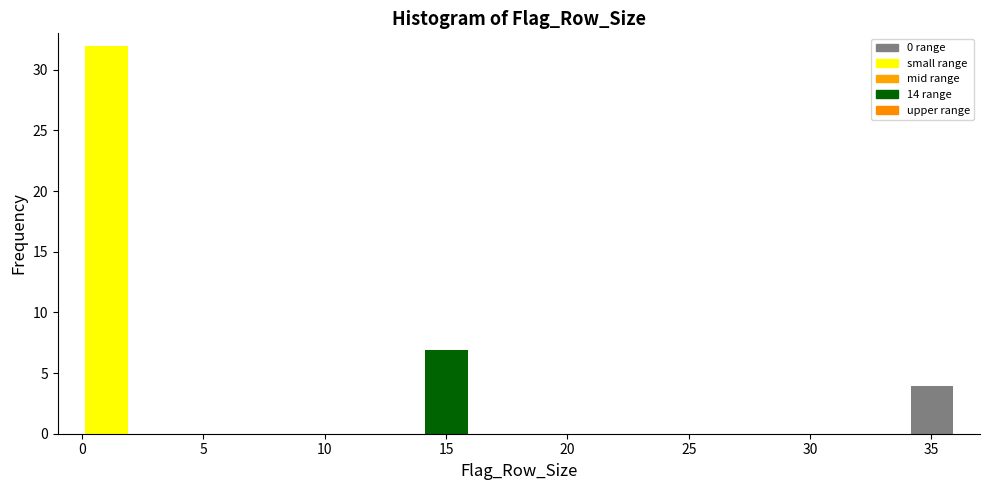

Which range on the x-axis has the tallest bar?

0 to 2